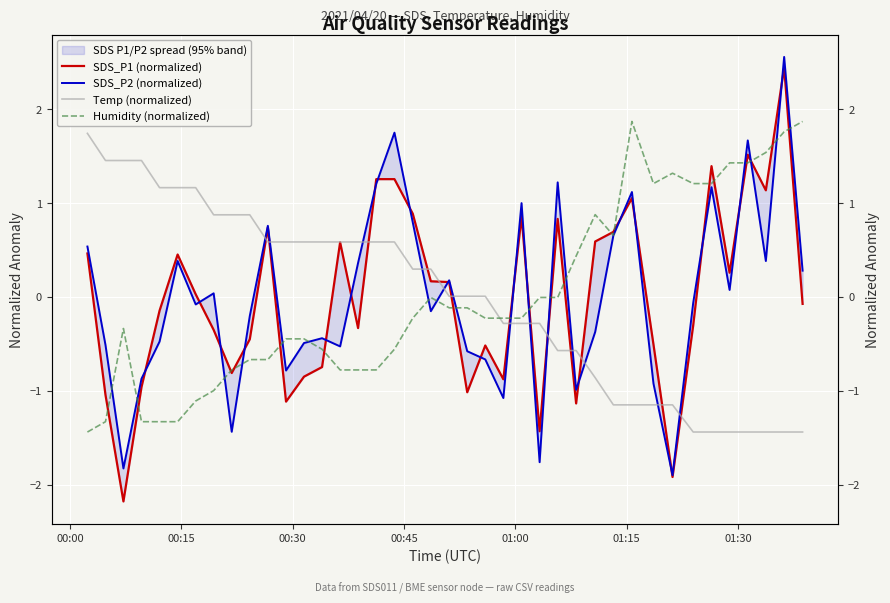

What is the minimum value for Humidity (normalized)?

-1.4